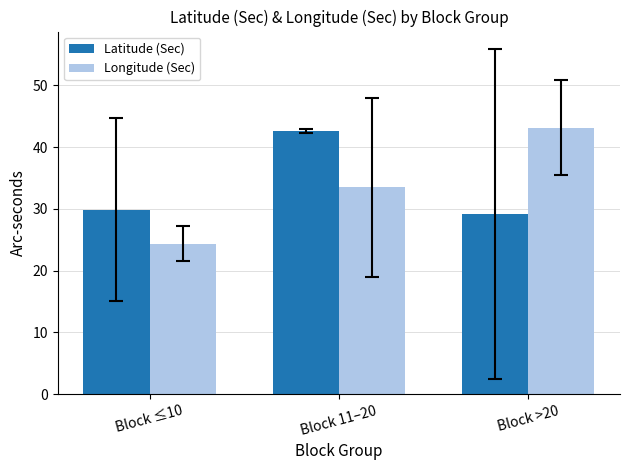

What are all the series names shown in the legend?

Latitude (Sec), Longitude (Sec)